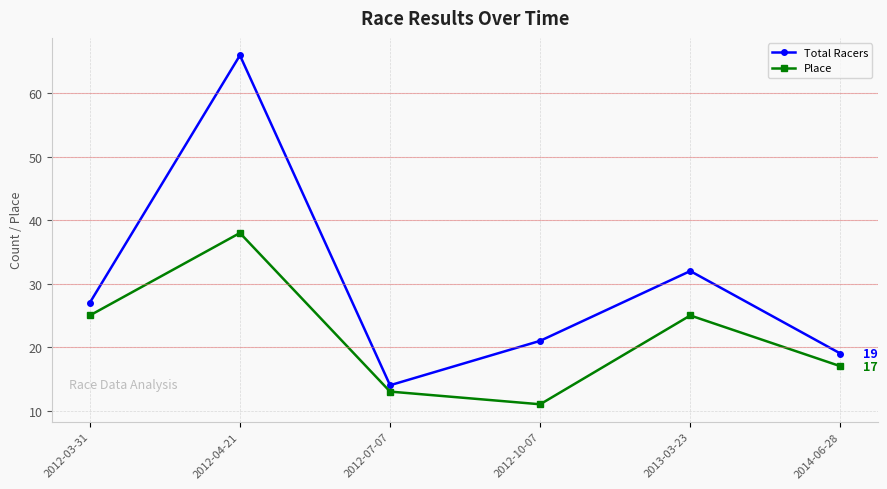

Which series has the largest total across all categories?

Total Racers